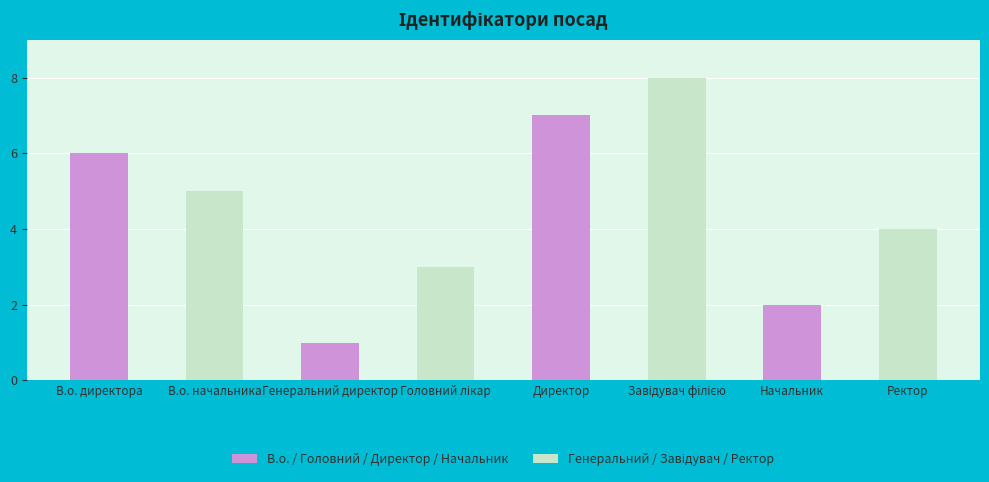

What are all the series names shown in the legend?

В.о. / Головний / Директор / Начальник, Генеральний / Завідувач / Ректор